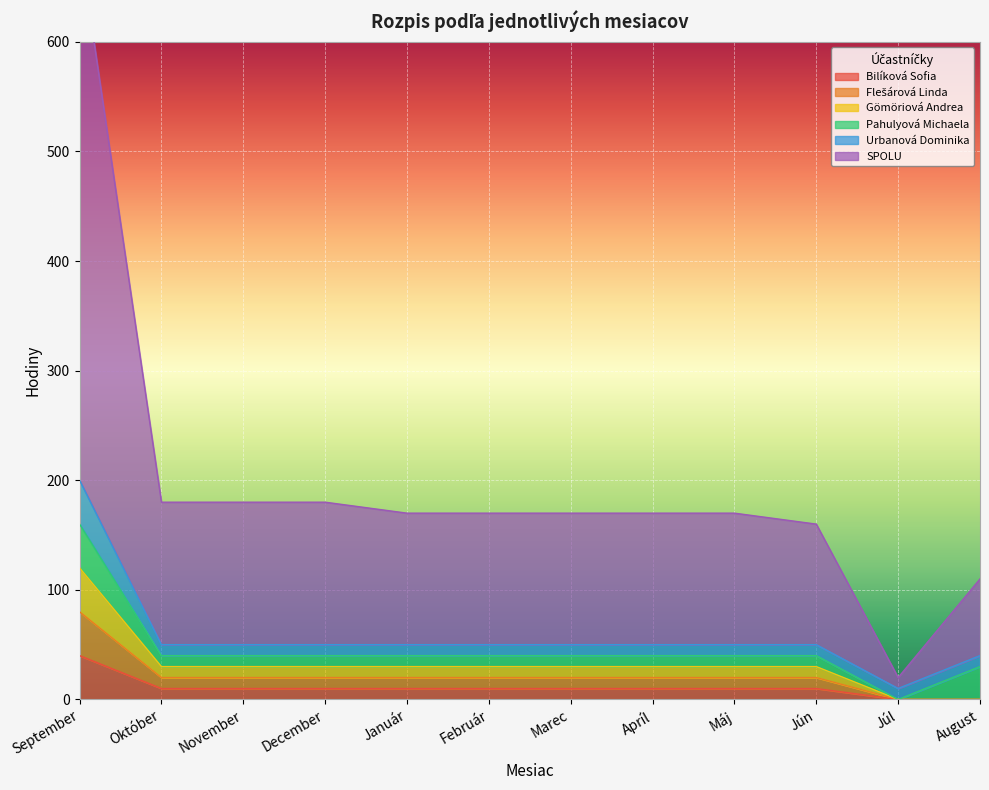

True or false: Bilíková Sofia and SPOLU cross at least once.

False